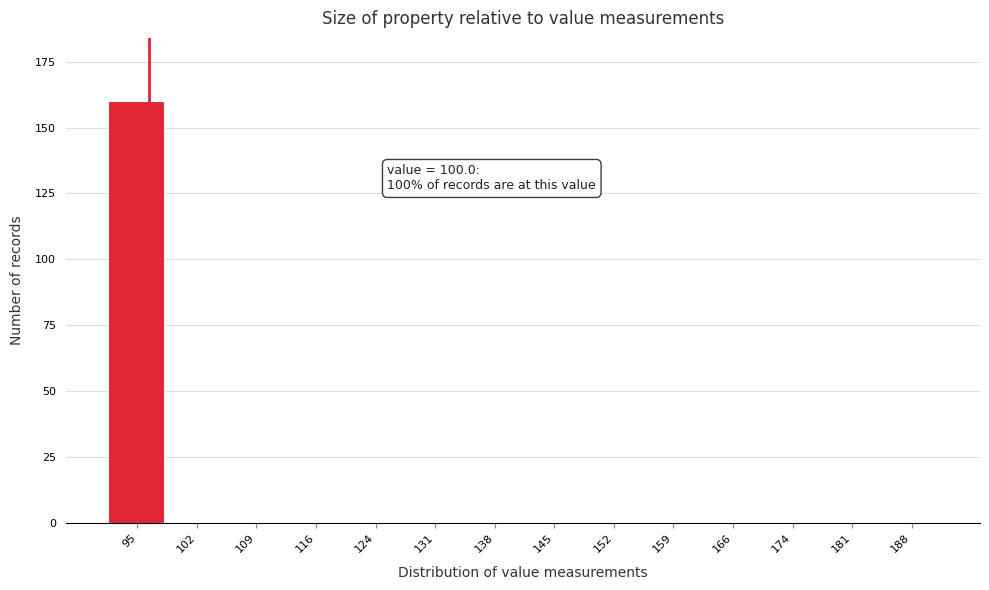

Reading left to right, transcribe all the data shown in this chart.

95=160	102=0	109=0	116=0	124=0	131=0	138=0	145=0	152=0	159=0	166=0	174=0	181=0	188=0